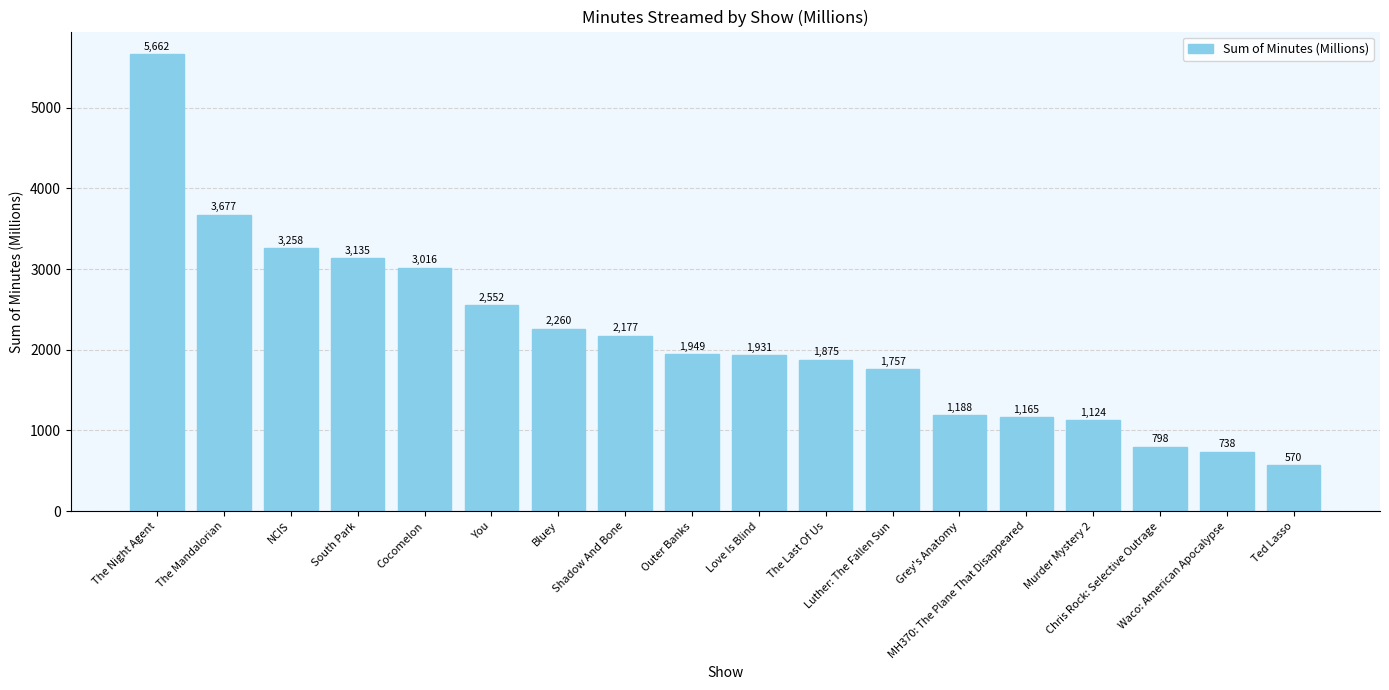

What is the label of the 12th bar from the left?

Luther: The Fallen Sun